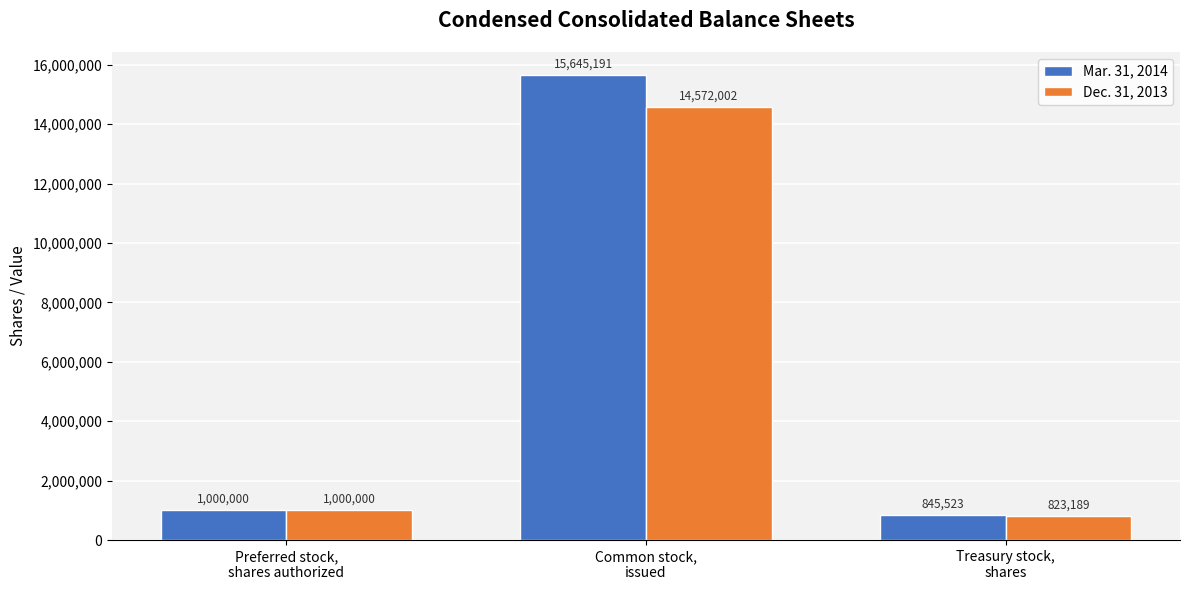

What is the difference between the Mar. 31, 2014 values at Common stock,
issued and Treasury stock,
shares?

14799668